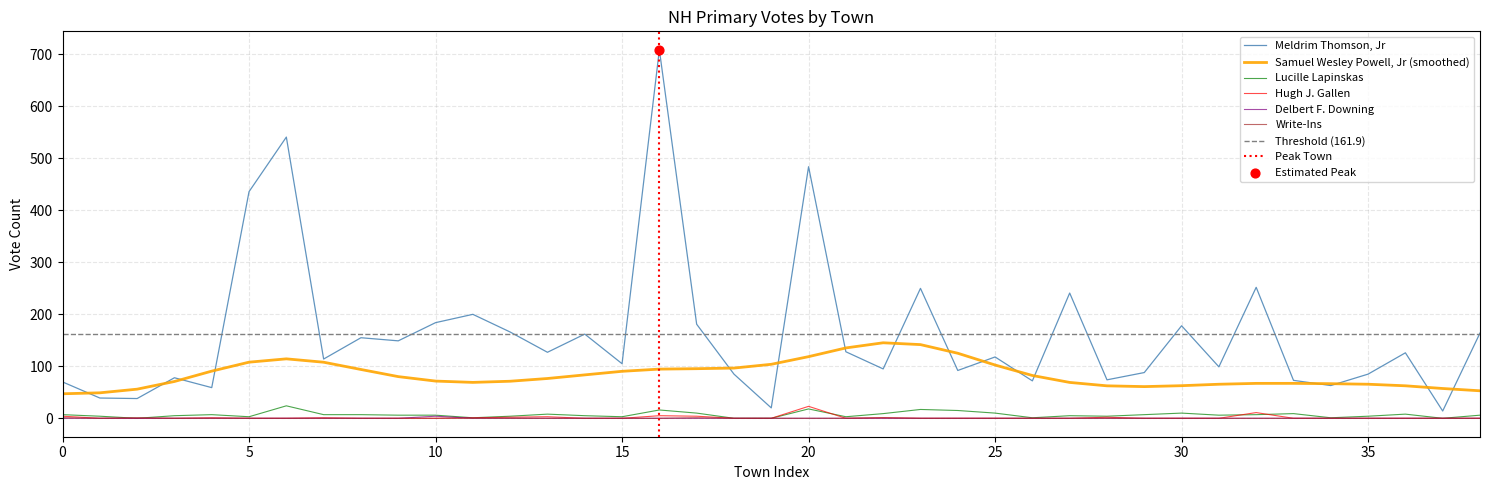

At how many categories does at least one series exceed 273?

4